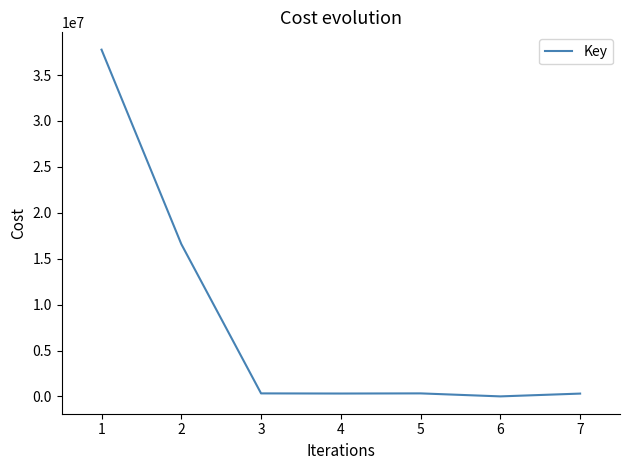

What is the greatest value displayed?

37761337